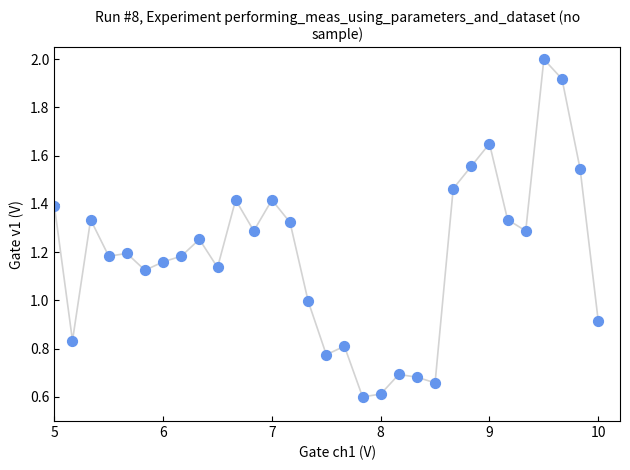

What is the range of X values (max minus min)?

5.0